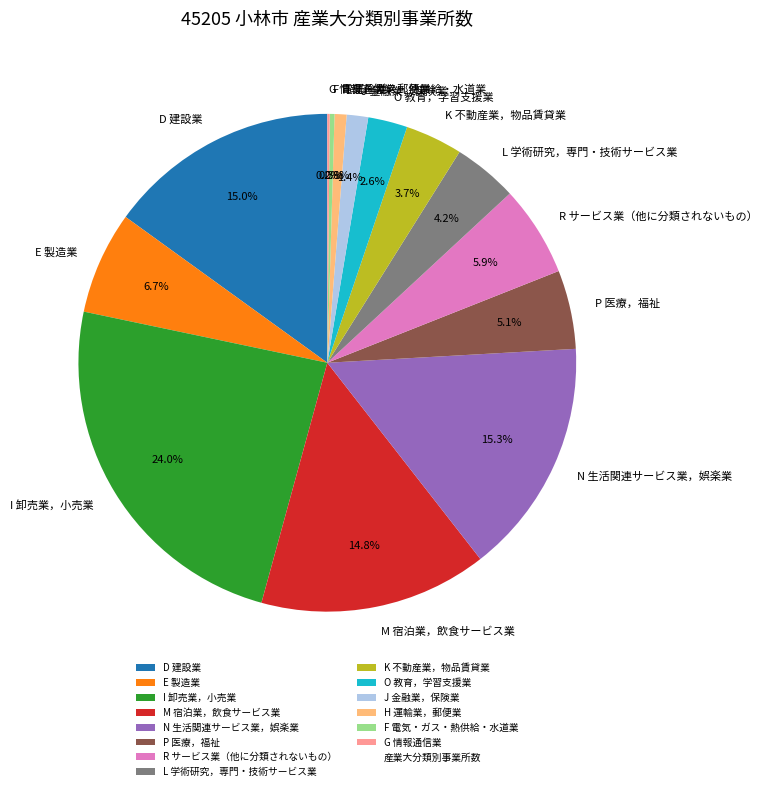

Which has a higher value, L 学術研究，専門・技術サービス業 or O 教育，学習支援業?

L 学術研究，専門・技術サービス業